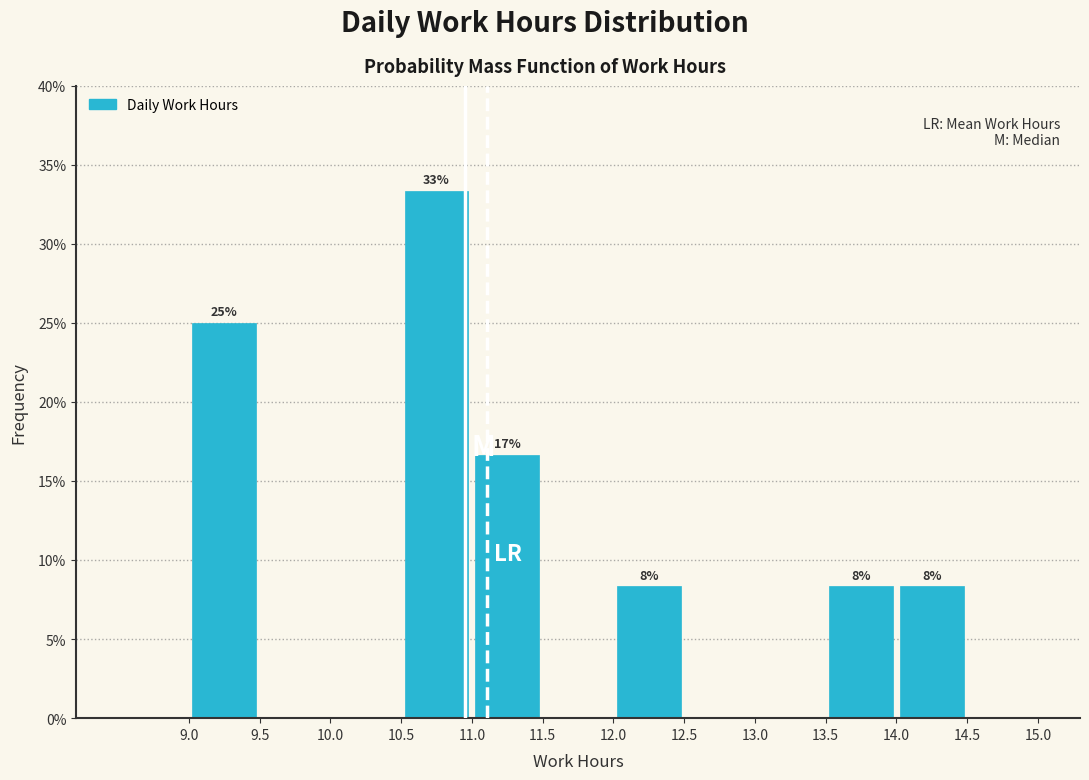

Which range on the x-axis has the tallest bar?

10.5 to 11.0